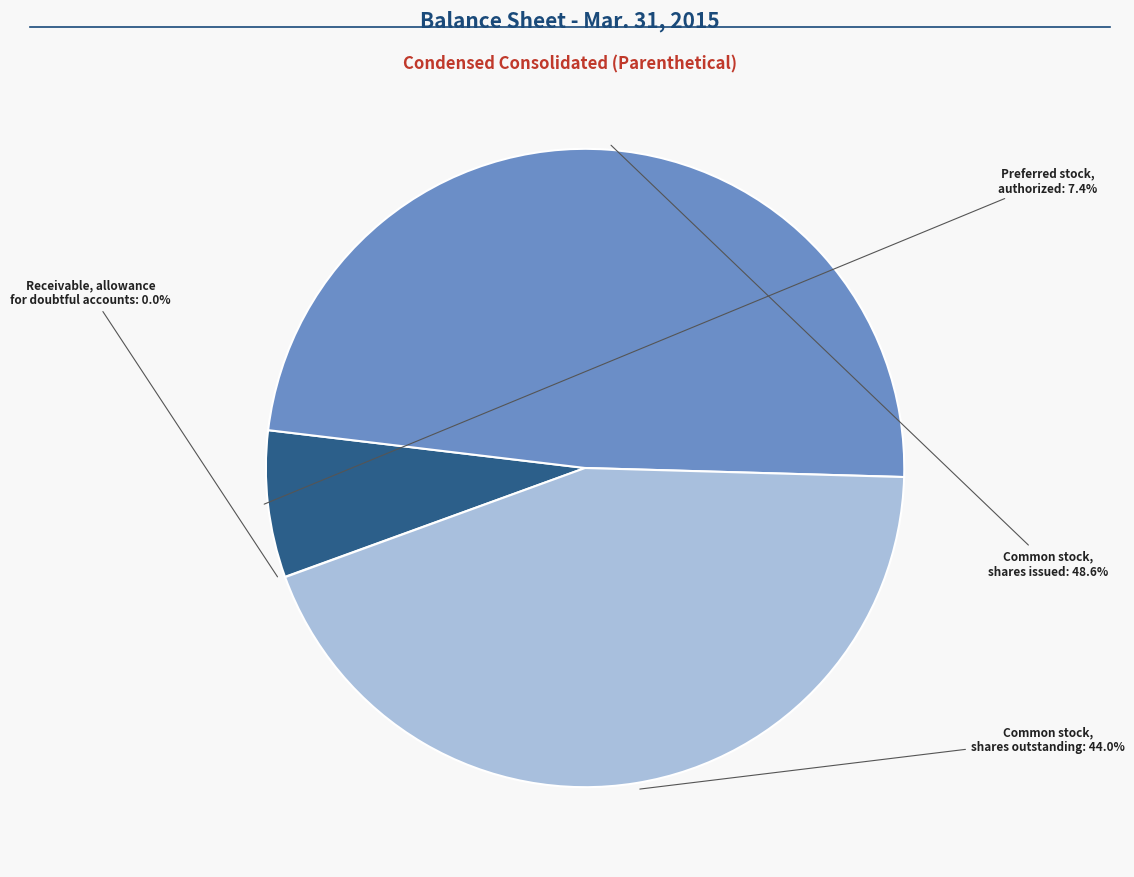

Does any single category account for the majority?

No